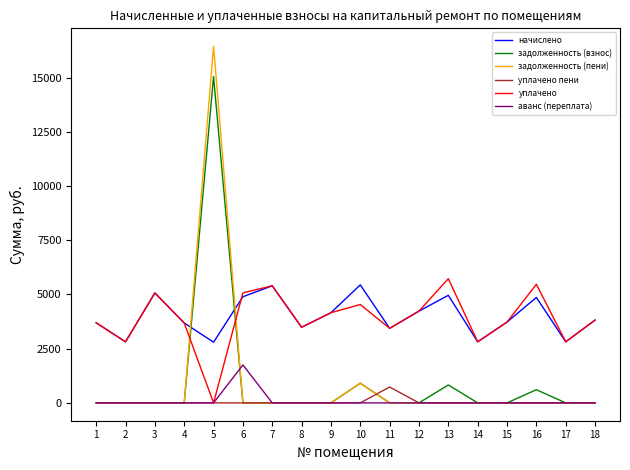

Is it true that уплачено equals 4893.2 at 8?

False